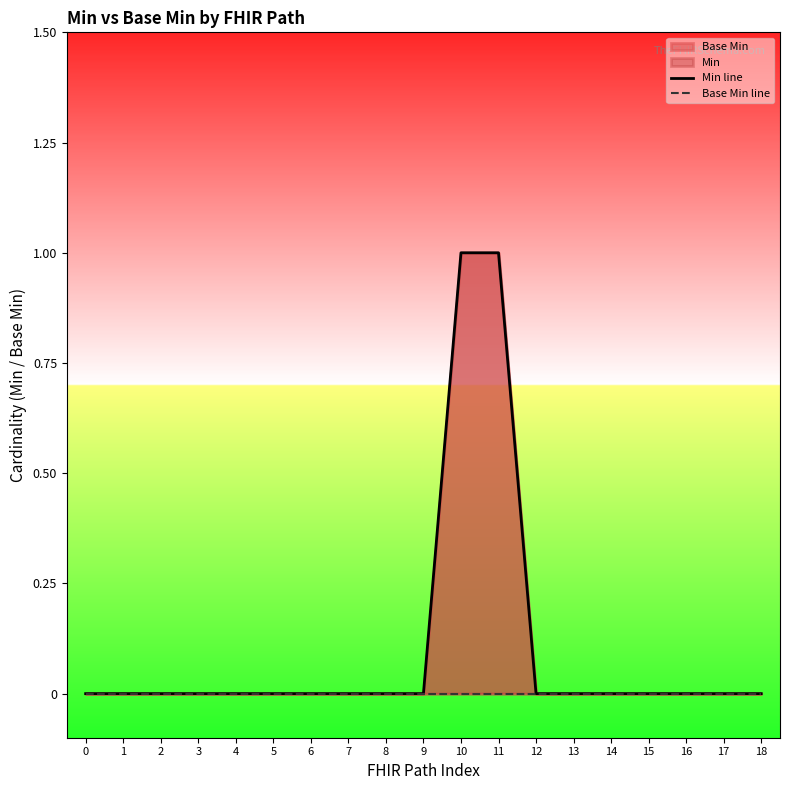

List the series in order of their peak value, lowest first.

Base Min line, Min line